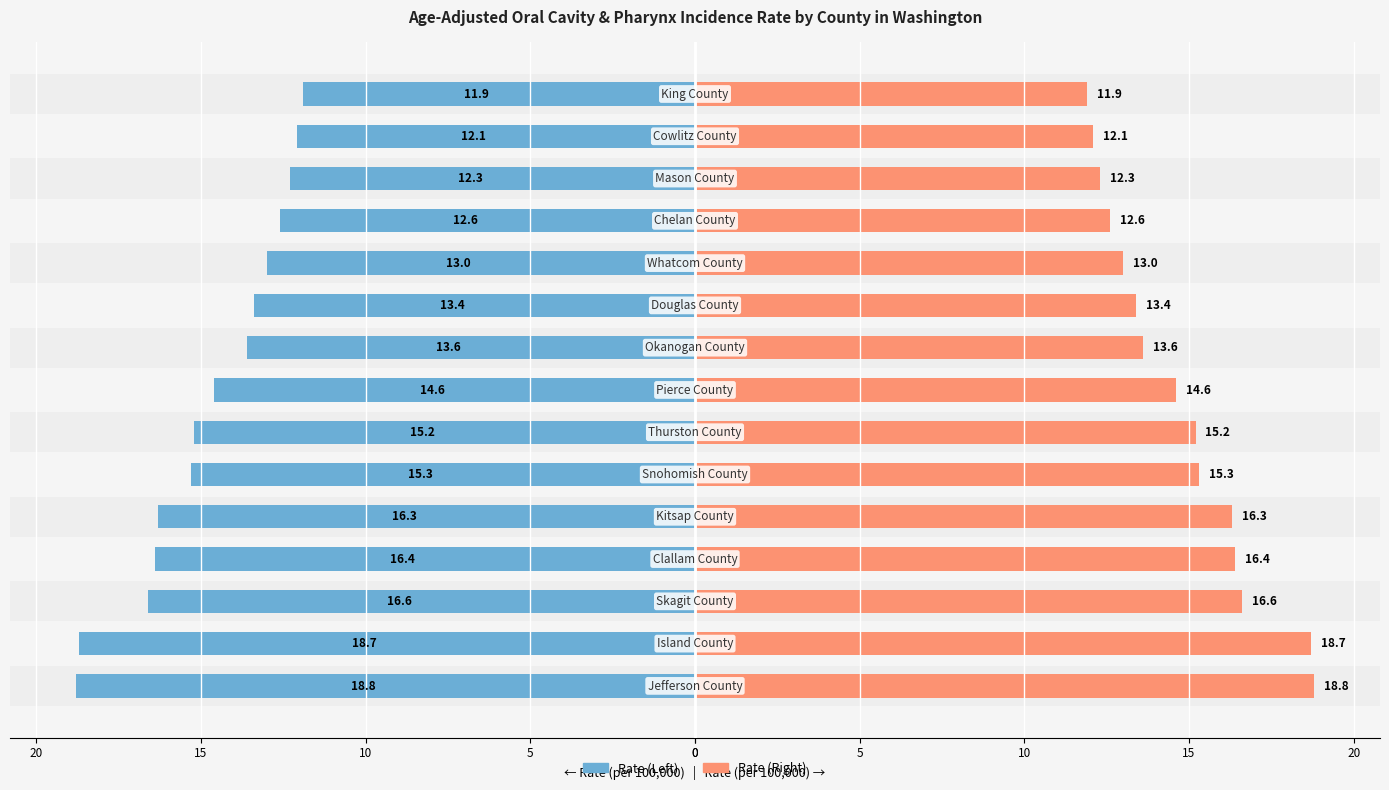

Reading left to right, transcribe all the data shown in this chart.

Rate: -18.8	-18.7	-16.6	-16.4	-16.3	-15.3	-15.2	-14.6	-13.6	-13.4	-13.0	-12.6	-12.3	-12.1	-11.9
Rate (right): 18.8	18.7	16.6	16.4	16.3	15.3	15.2	14.6	13.6	13.4	13.0	12.6	12.3	12.1	11.9